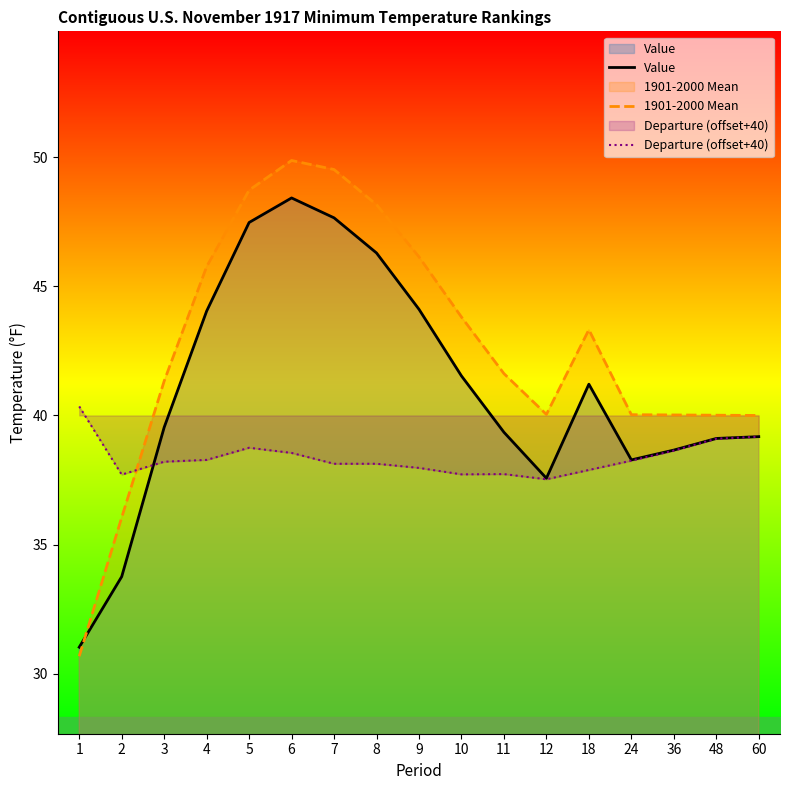

Reading left to right, what are all the values shown in this chart?

Value: 31.0	33.8	39.5	44.0	47.5	48.4	47.6	46.3	44.1	41.5	39.4	37.6	41.2	38.3	38.7	39.1	39.2
1901-2000 Mean: 30.7	36.0	41.3	45.8	48.7	49.9	49.5	48.2	46.1	43.8	41.6	40.0	43.3	40.0	40.0	40.0	40.0
Departure (offset+40): 40.4	37.7	38.2	38.3	38.8	38.5	38.1	38.1	38.0	37.7	37.7	37.5	37.9	38.2	38.6	39.1	39.2